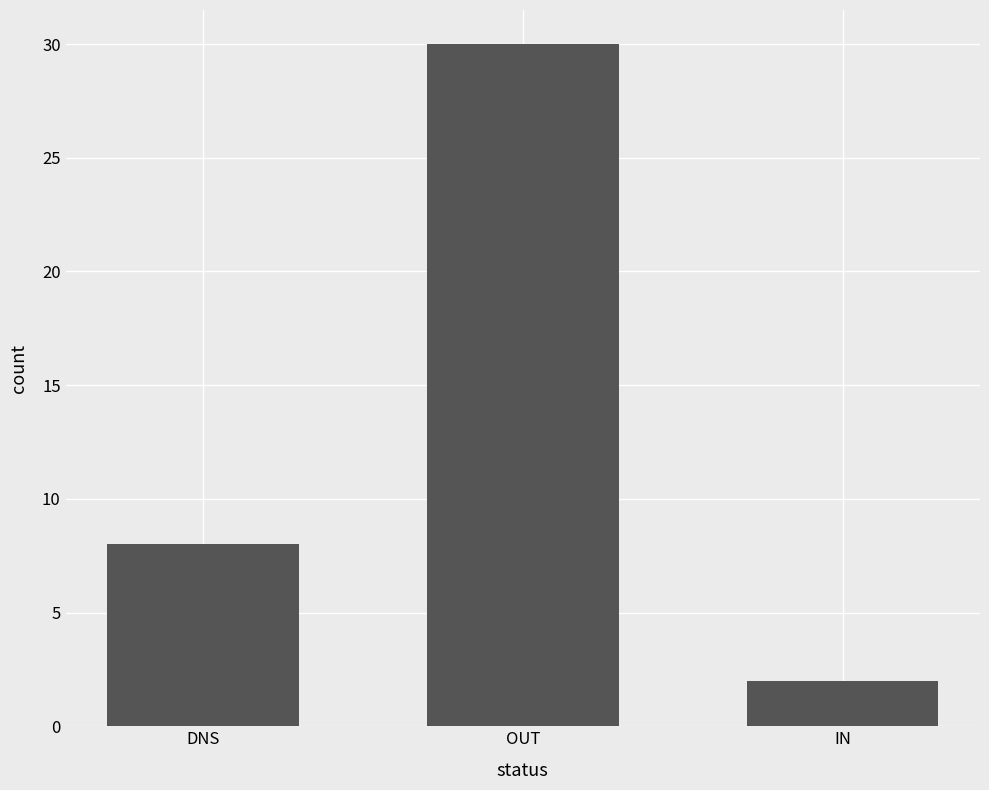

True or false: the data shows 8 at DNS.

True